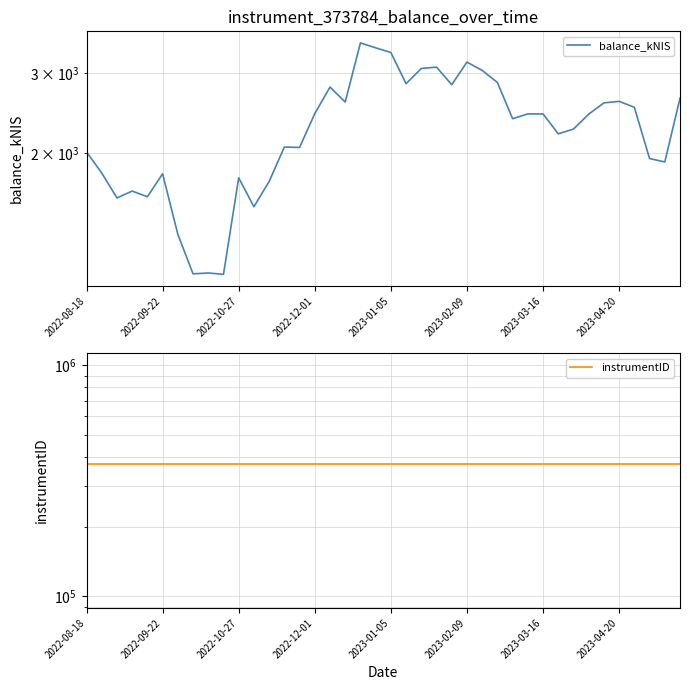

Is the value of instrumentID at 34 greater than the value of balance_kNIS at 25?

Yes